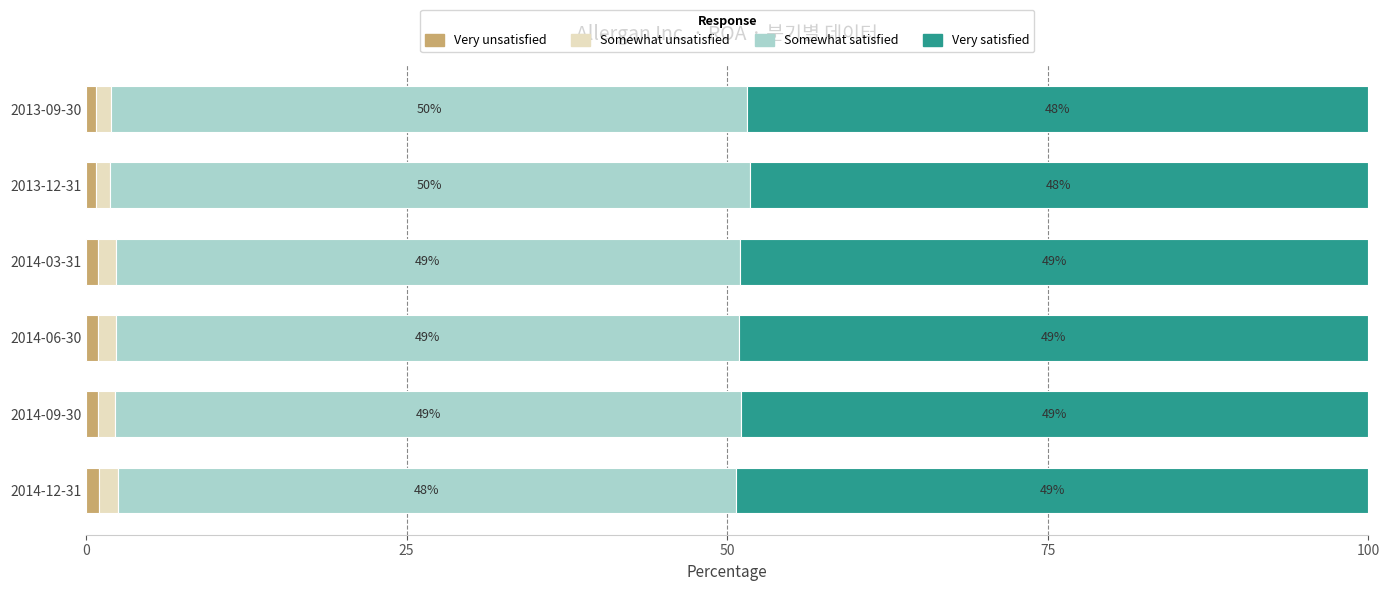

What is the total value across all series at 2014-03-31?

100.0